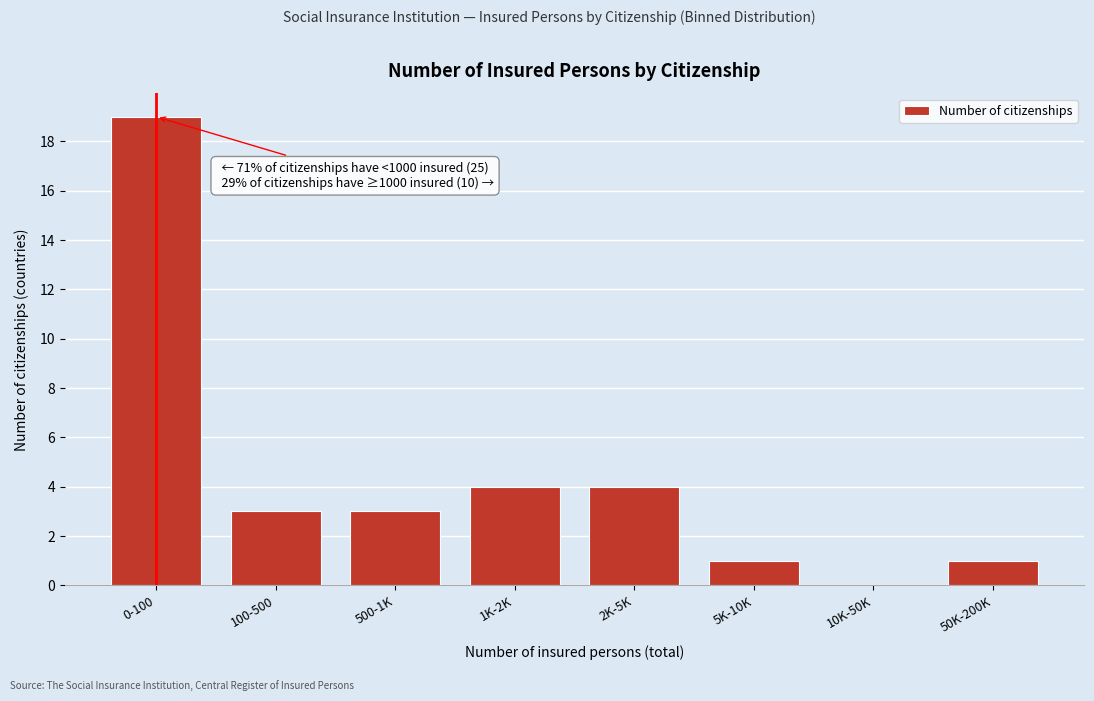

Reading right to left, list all the values displayed in this chart.

50K-200K=1	10K-50K=0	5K-10K=1	2K-5K=4	1K-2K=4	500-1K=3	100-500=3	0-100=19